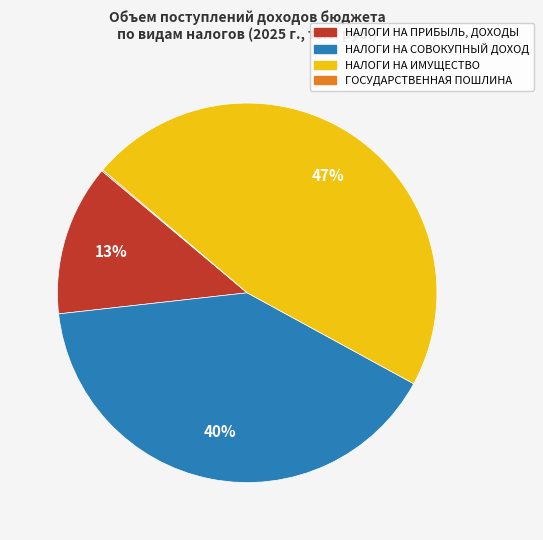

Does any single category account for the majority?

No